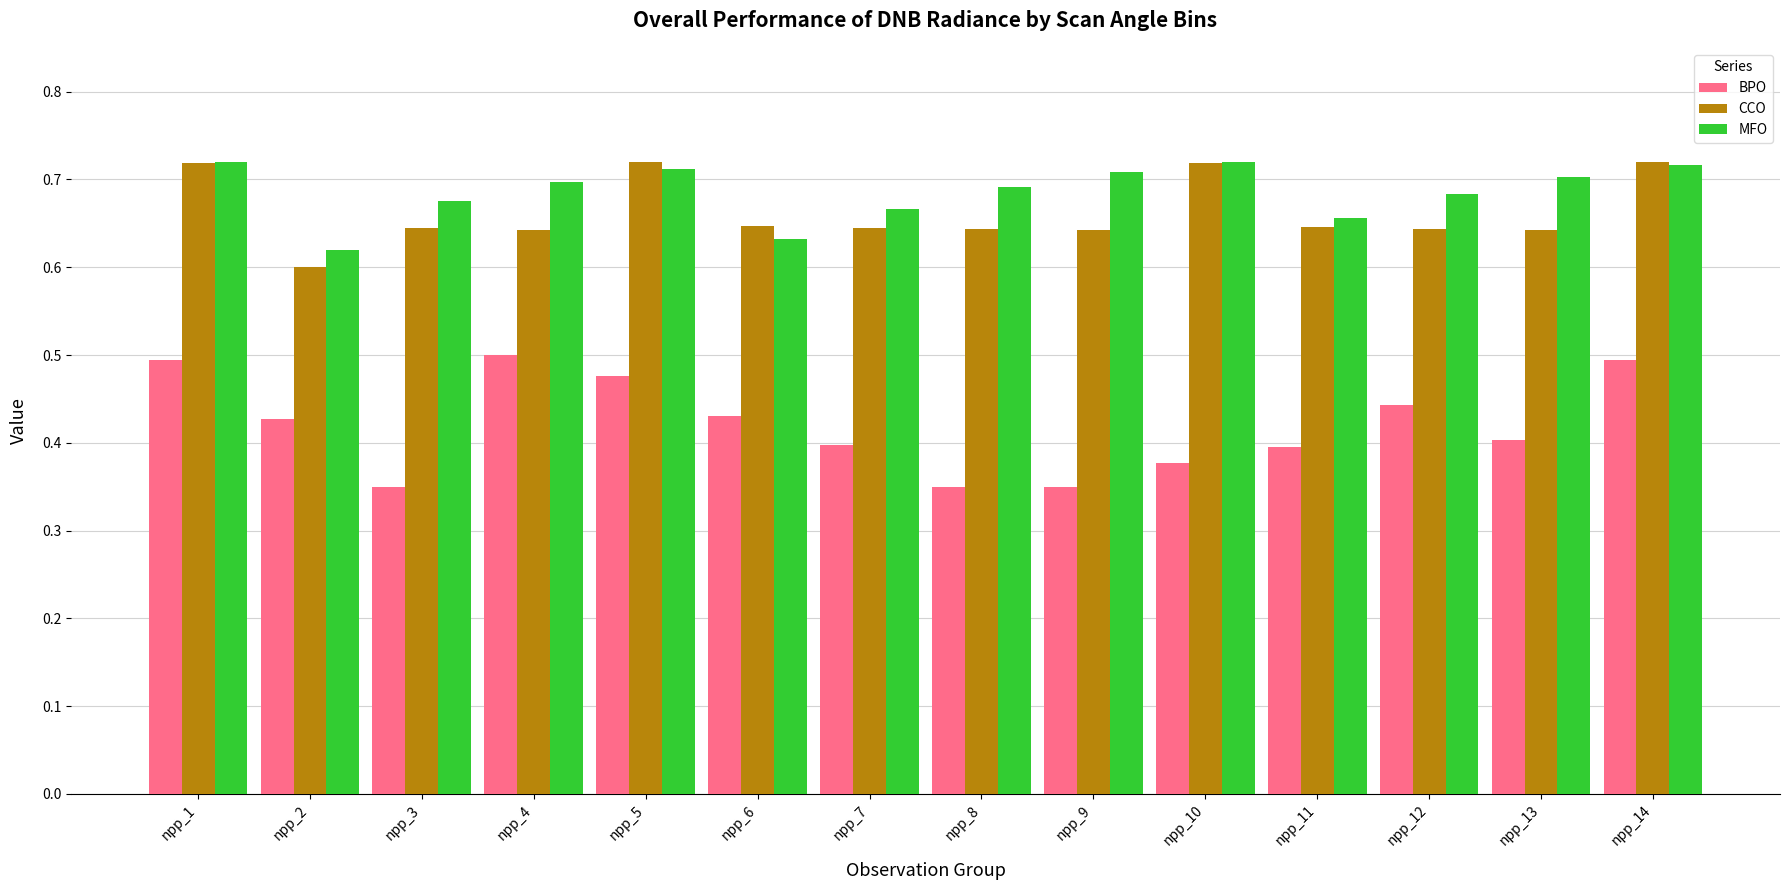

At npp_13, list the series in order from largest to smallest.

MFO, CCO, BPO